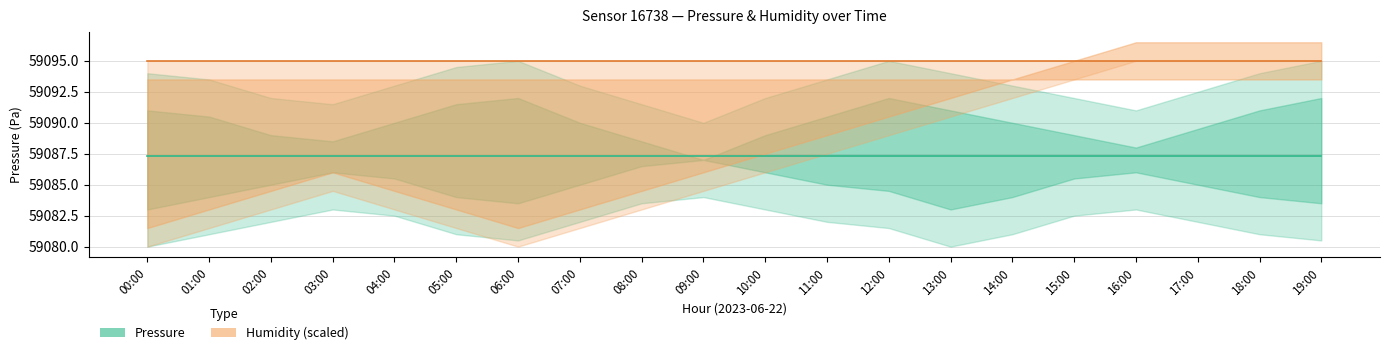

Which series has the largest total across all categories?

Humidity (%) [scaled]